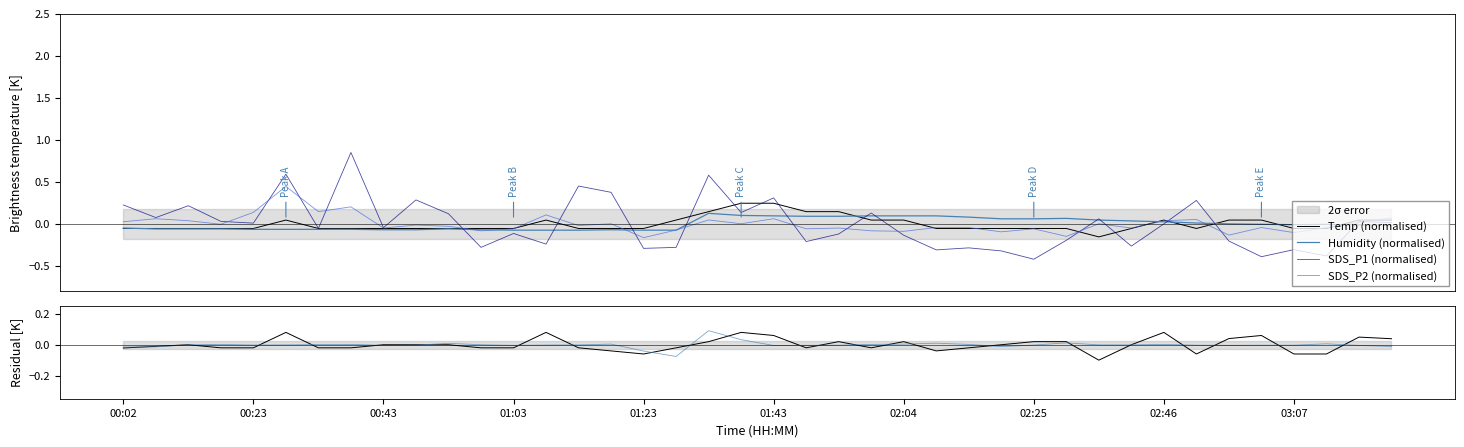

What is the minimum value for SDS_P1 (normalised)?

-0.4